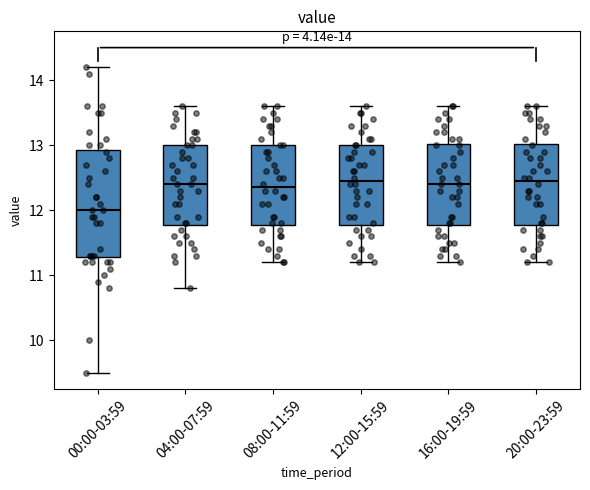

Comparing the boxes themselves (not the whiskers), which one is the tallest?

00:00-03:59